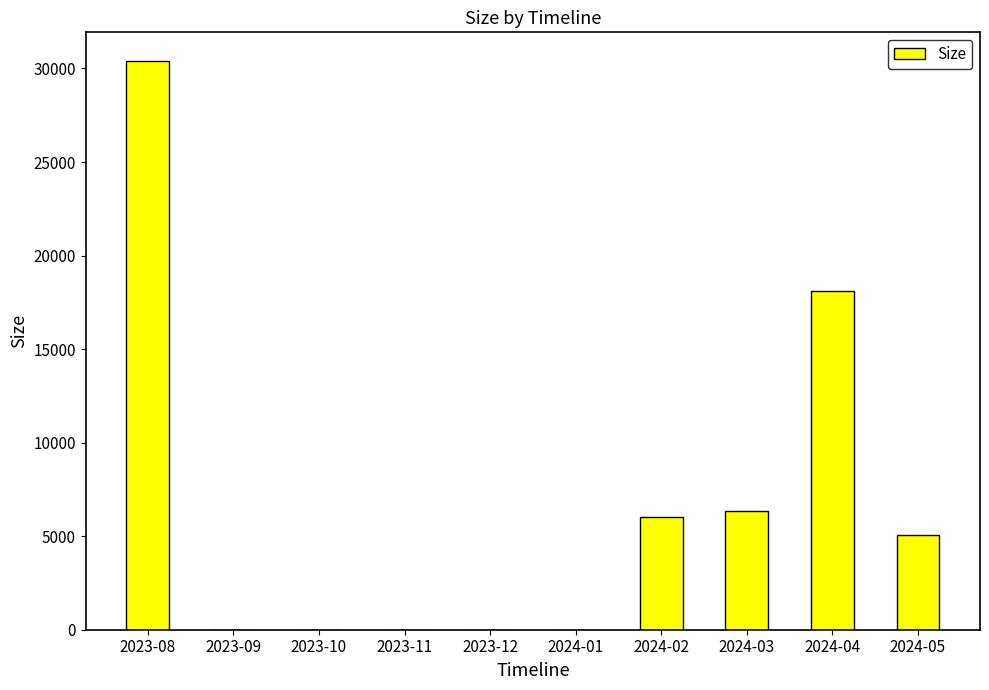

What is the sum of all values?

65943